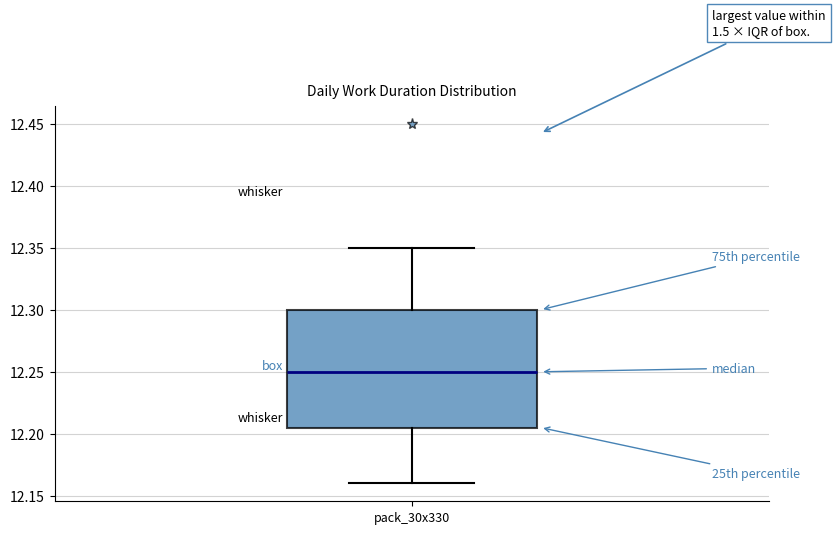

Transcribe this box plot: give where the median line is, the range the box spans, and where the two whiskers end, as read against the y-axis. The values are not printed on the chart, so give them approximately, as read against the axis.

median 12.250, box 12.205 to 12.300, whiskers 12.160 to 12.350